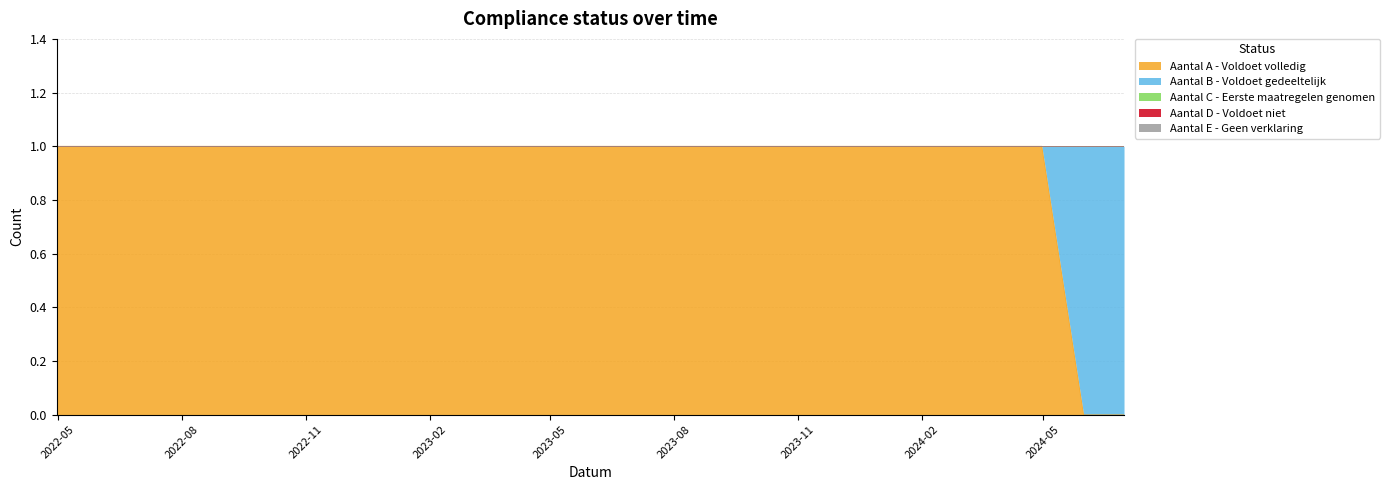

How many distinct data groups are displayed?

5